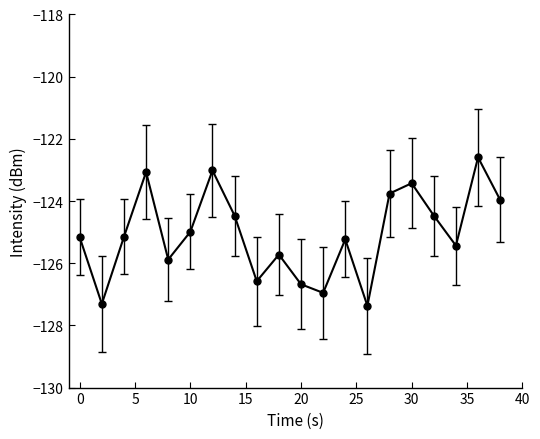

What is the value of the 10th point from the left?

-125.7